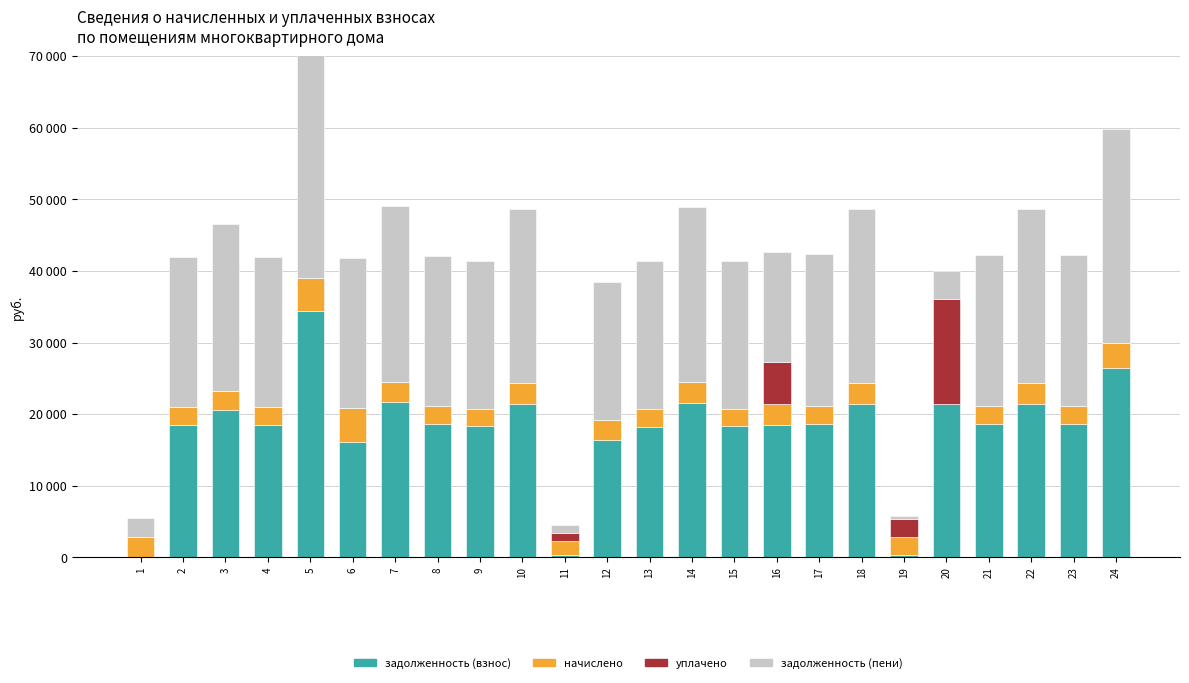

Which category has the lowest value in the уплачено series?

1